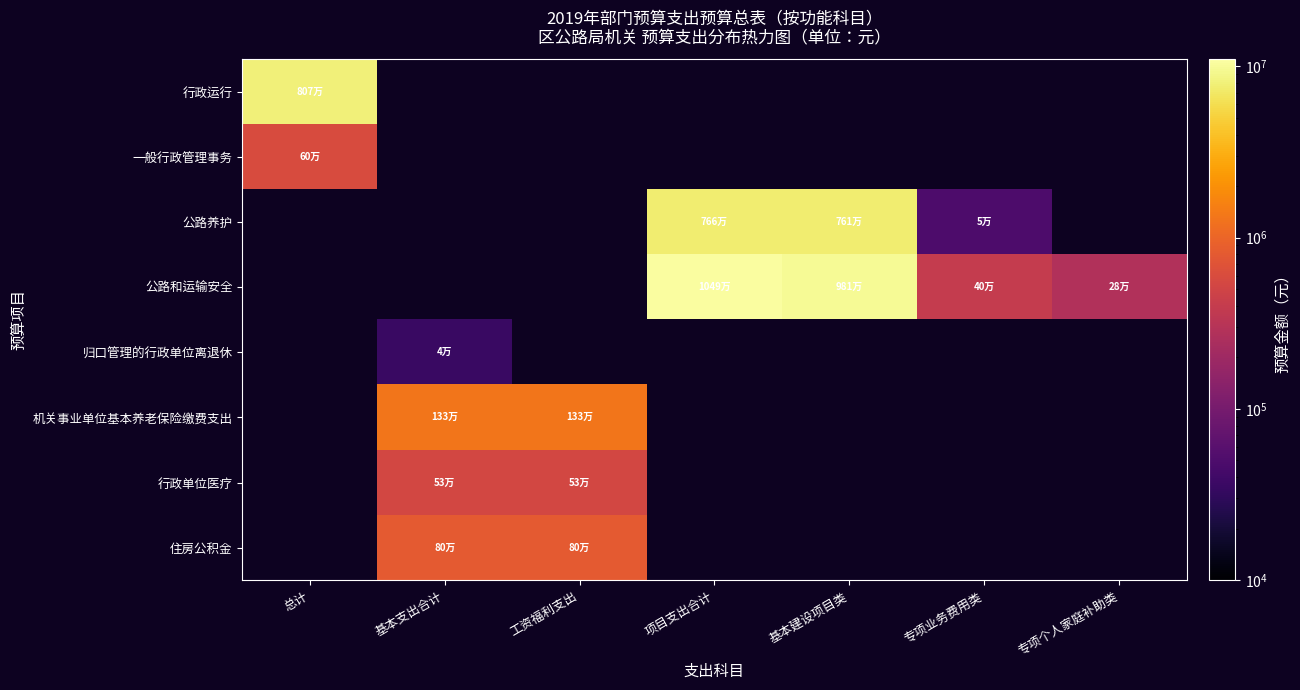

How many distinct data groups are displayed?

8